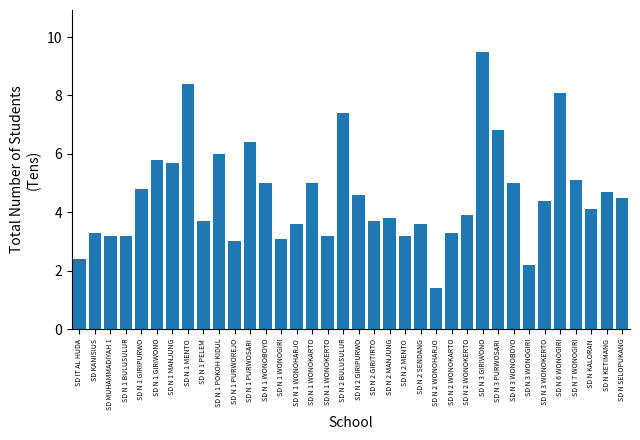

Approximately how many times larger is the value at SD N 7 WONOGIRI compared to SD N 1 MANJUNG?

0.9